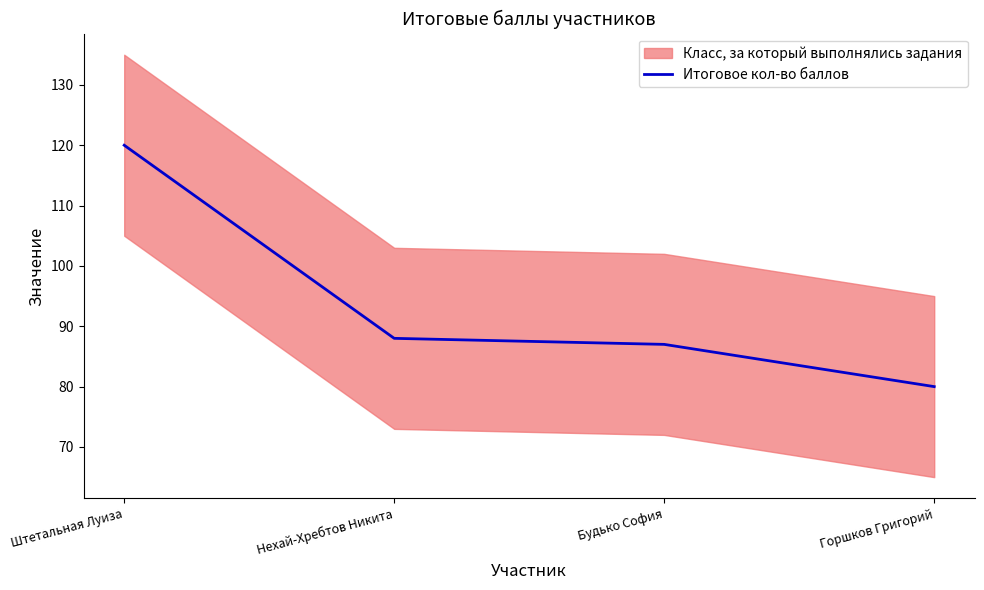

Rank the categories by value from highest to lowest.

Штетальная Луиза, Нехай-Хребтов Никита, Будько София, Горшков Григорий